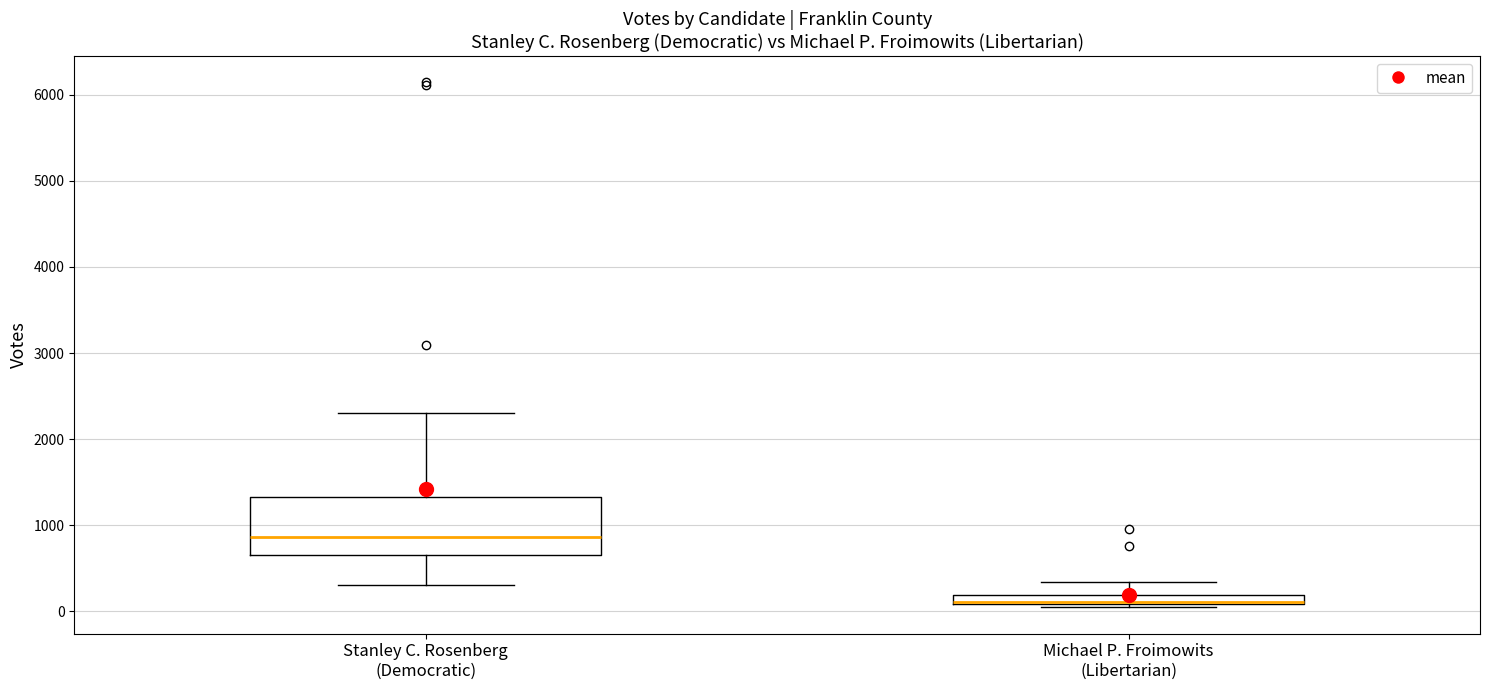

Where is the lower edge of the box for Michael P. Froimowits (Libertarian) on the y-axis? The values are not printed on the chart, so give them approximately, as read against the axis.

100